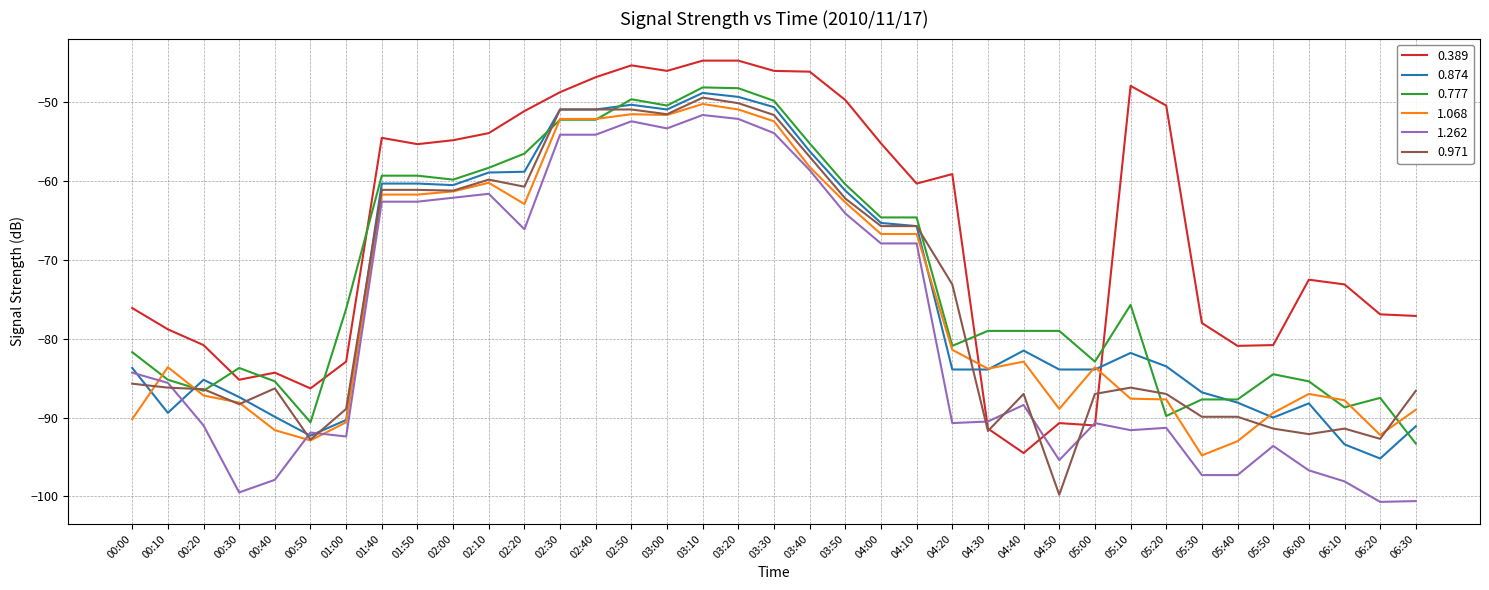

What position from the right is 02:50?

23